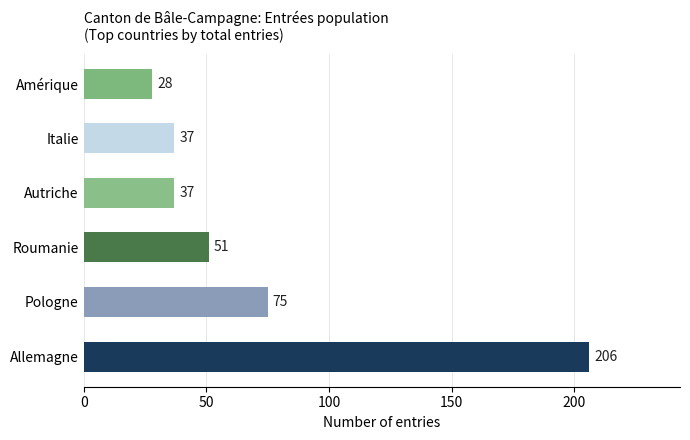

How many distinct data groups are displayed?

1